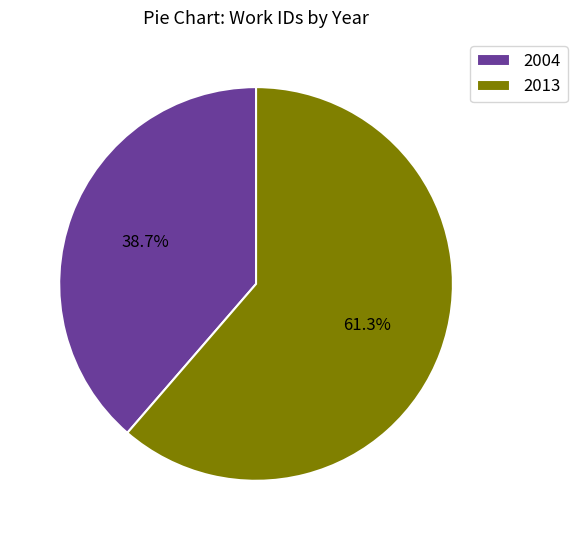

Rank the categories by value from highest to lowest.

2013, 2004